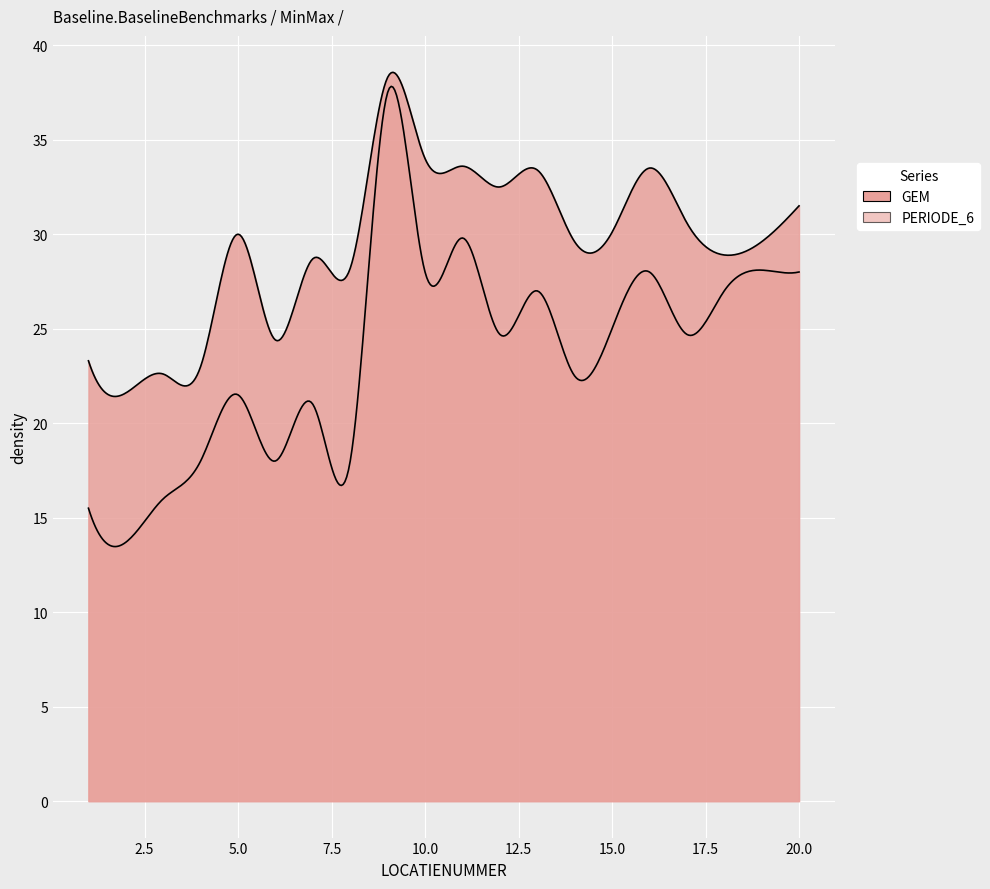

True or false: GEM and PERIODE_6 cross at least once.

False